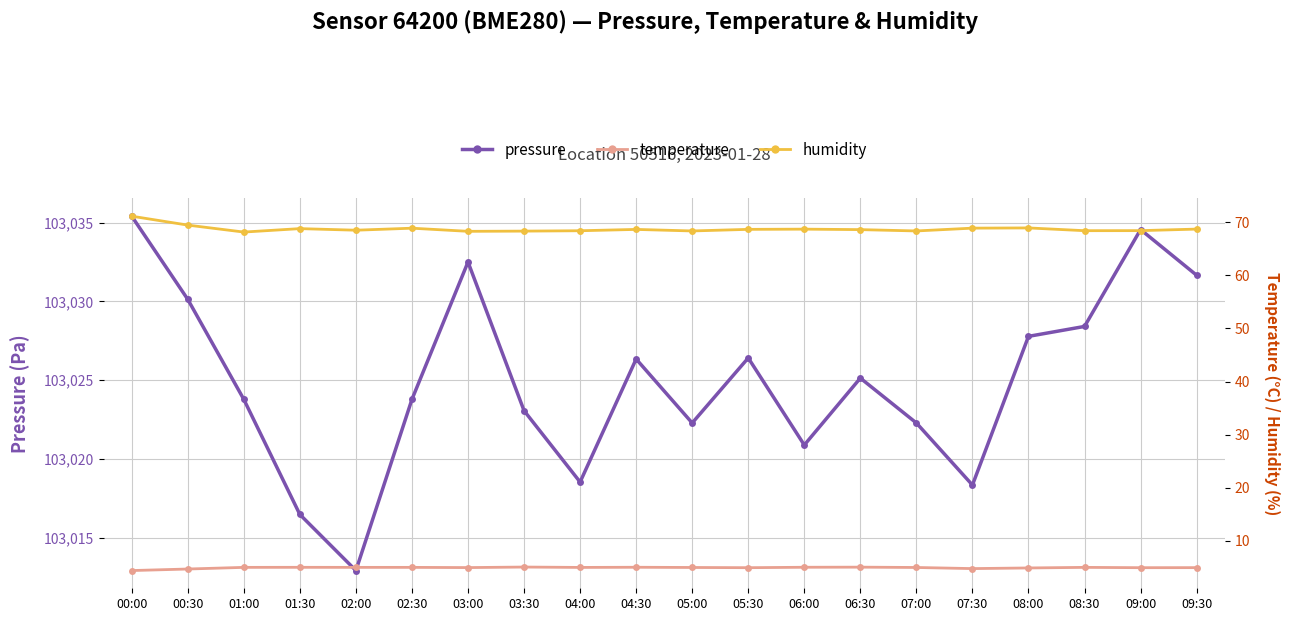

Between 02:00 and 07:00, which series saw the biggest shift?

pressure